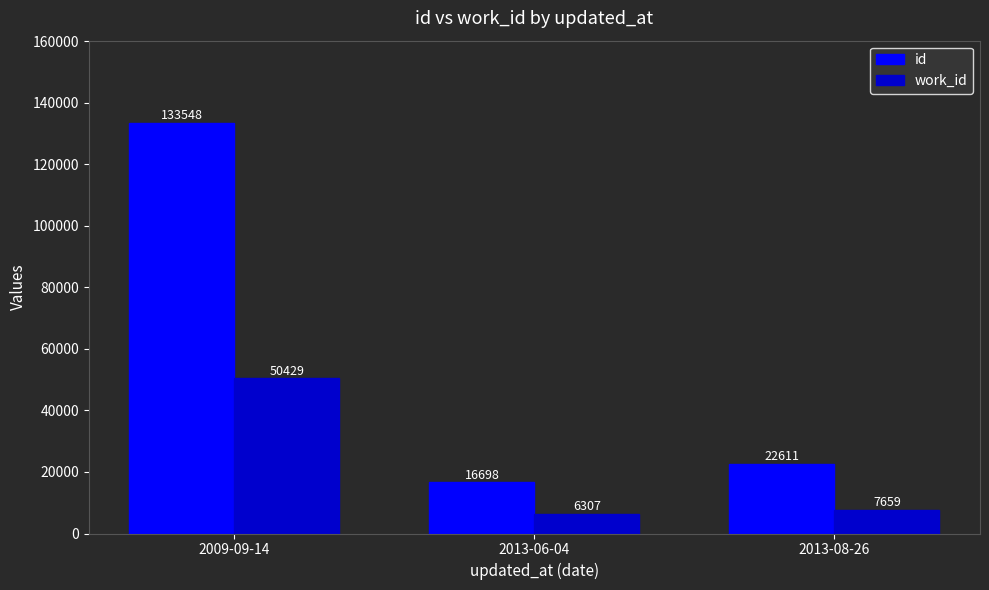

Which series changed the most between 2013-06-04 and 2013-08-26?

id